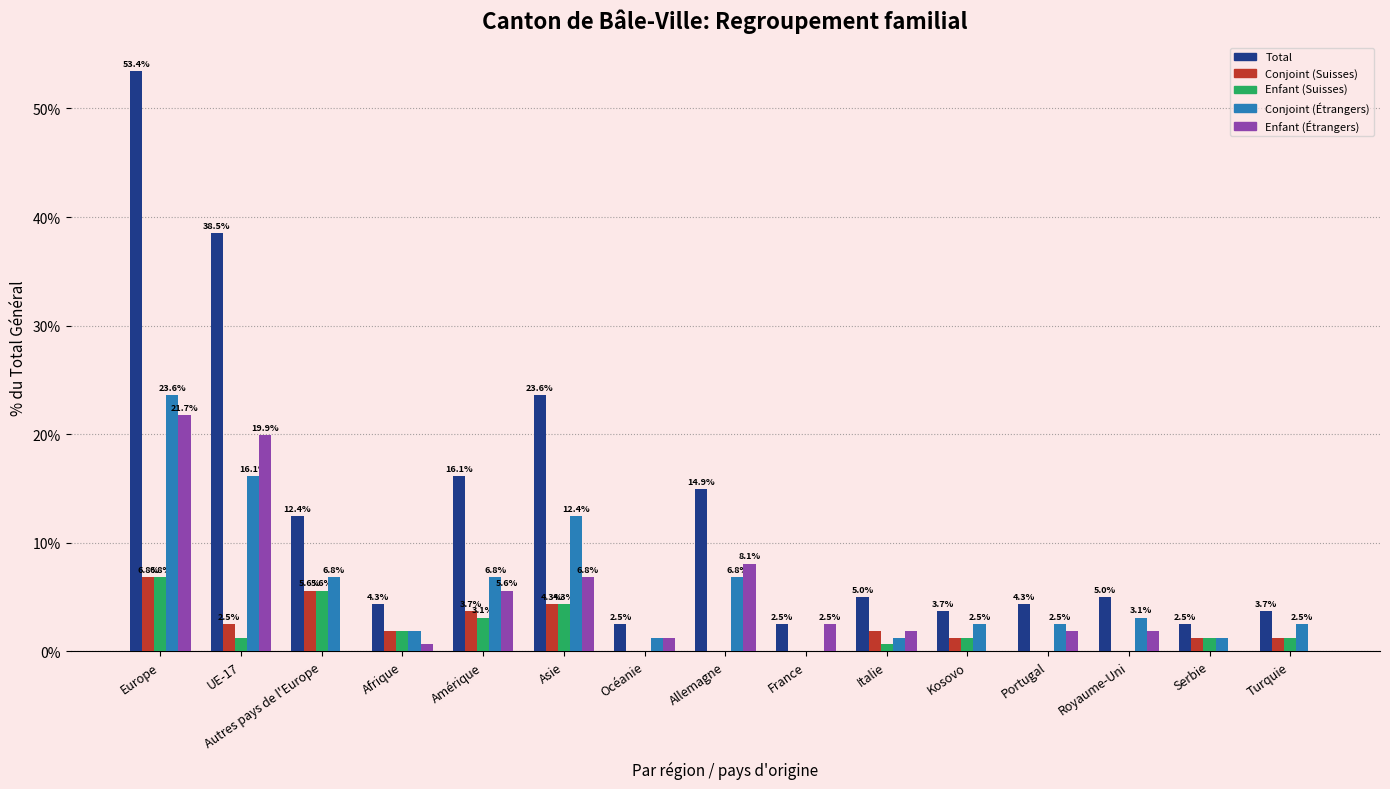

What is the difference between the Conjoint (Étrangers) values at Asie and Europe?

11.2